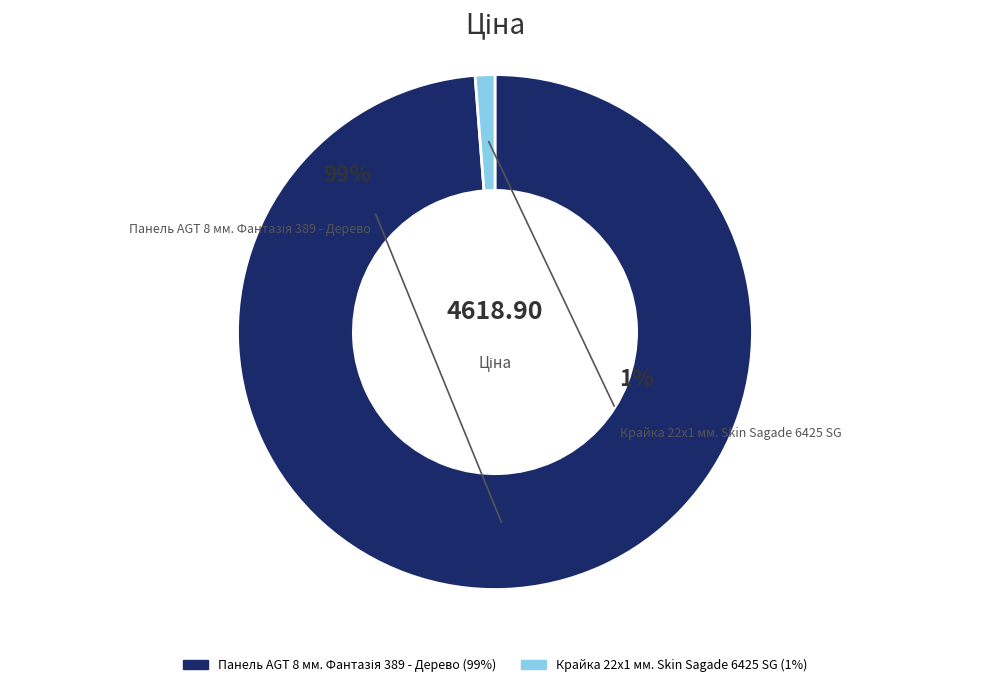

What is the ratio of the value at Панель AGT 8 мм. Фантазія 389 - Дерево to the value at Крайка 22x1 мм. Skin Sagade 6425 SG?

80.0